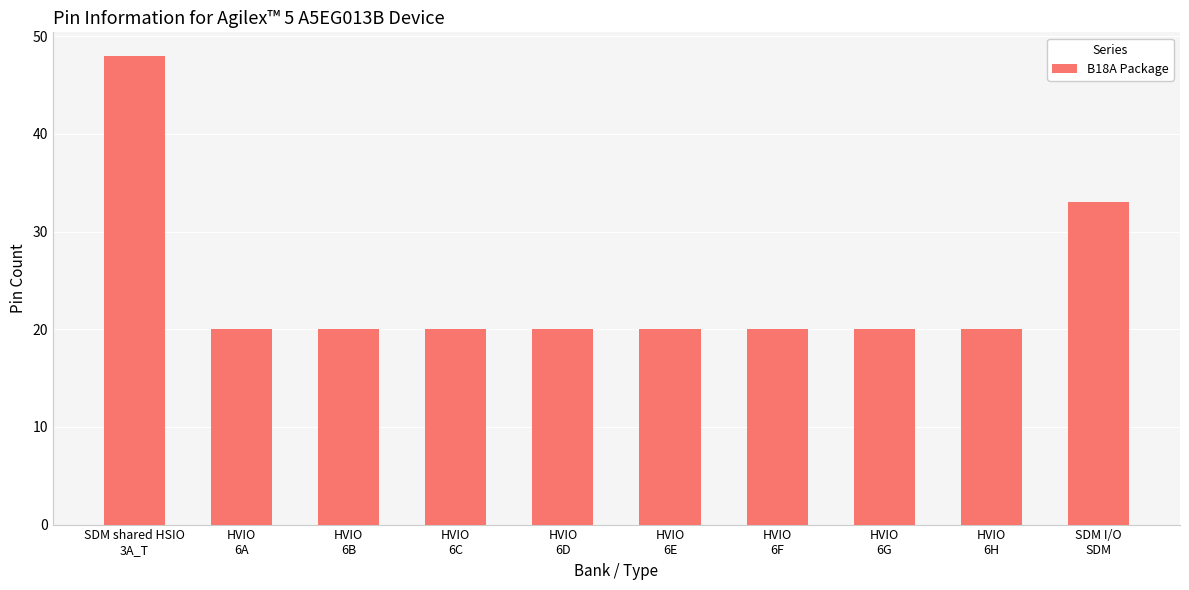

Does the chart contain stacked bars?

No